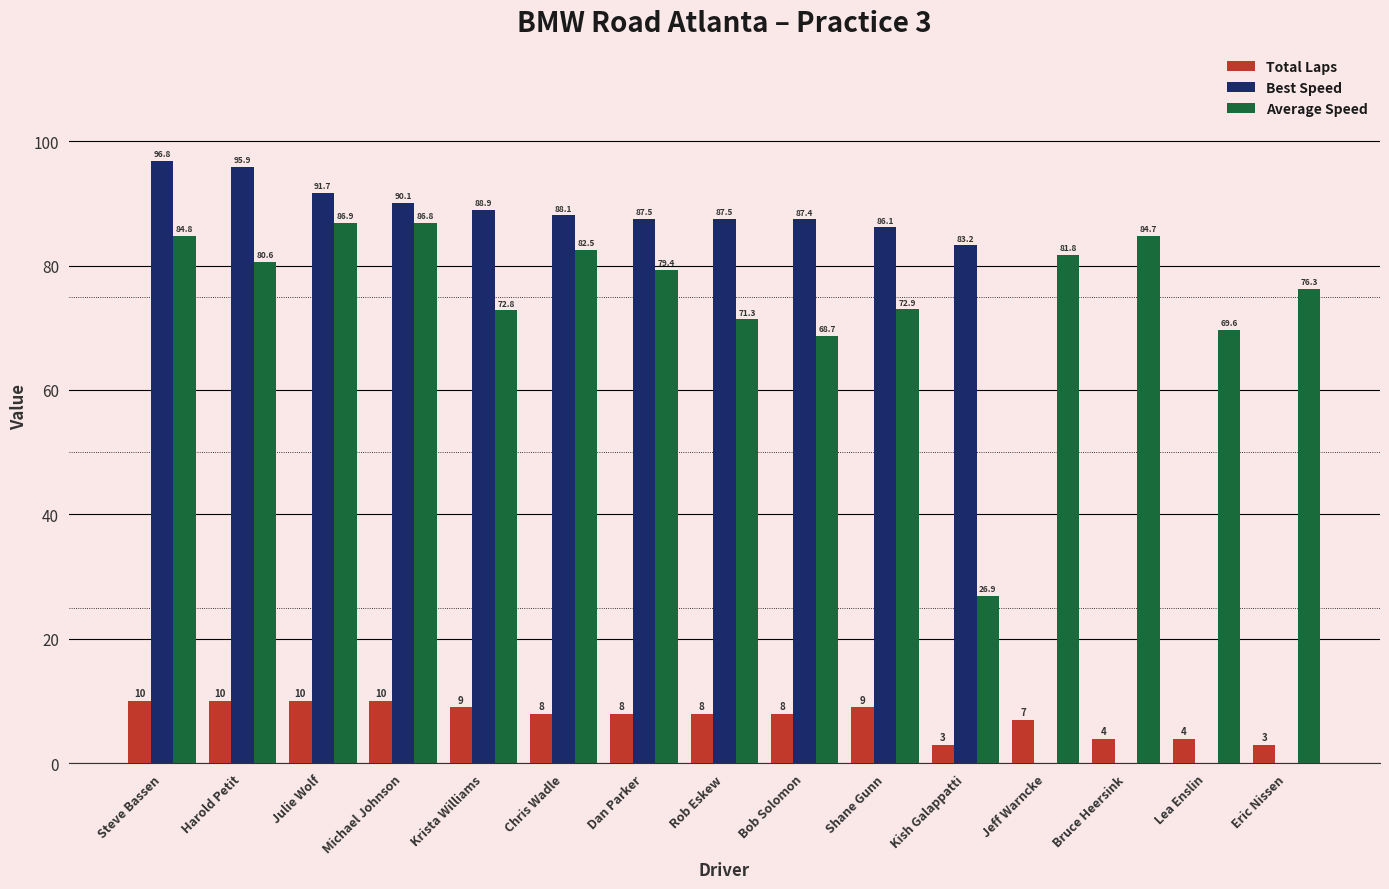

Where does the Best Speed series first go above 87?

Steve Bassen